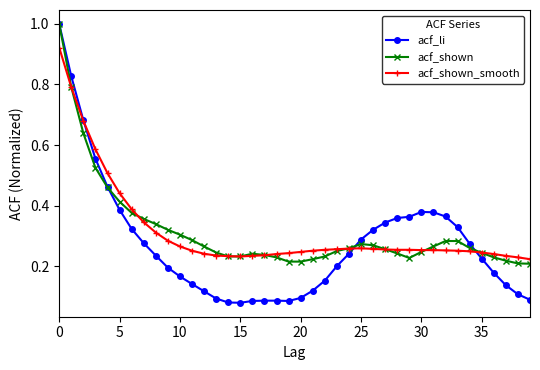

How many acf_shown values are between 0 and 1?

40